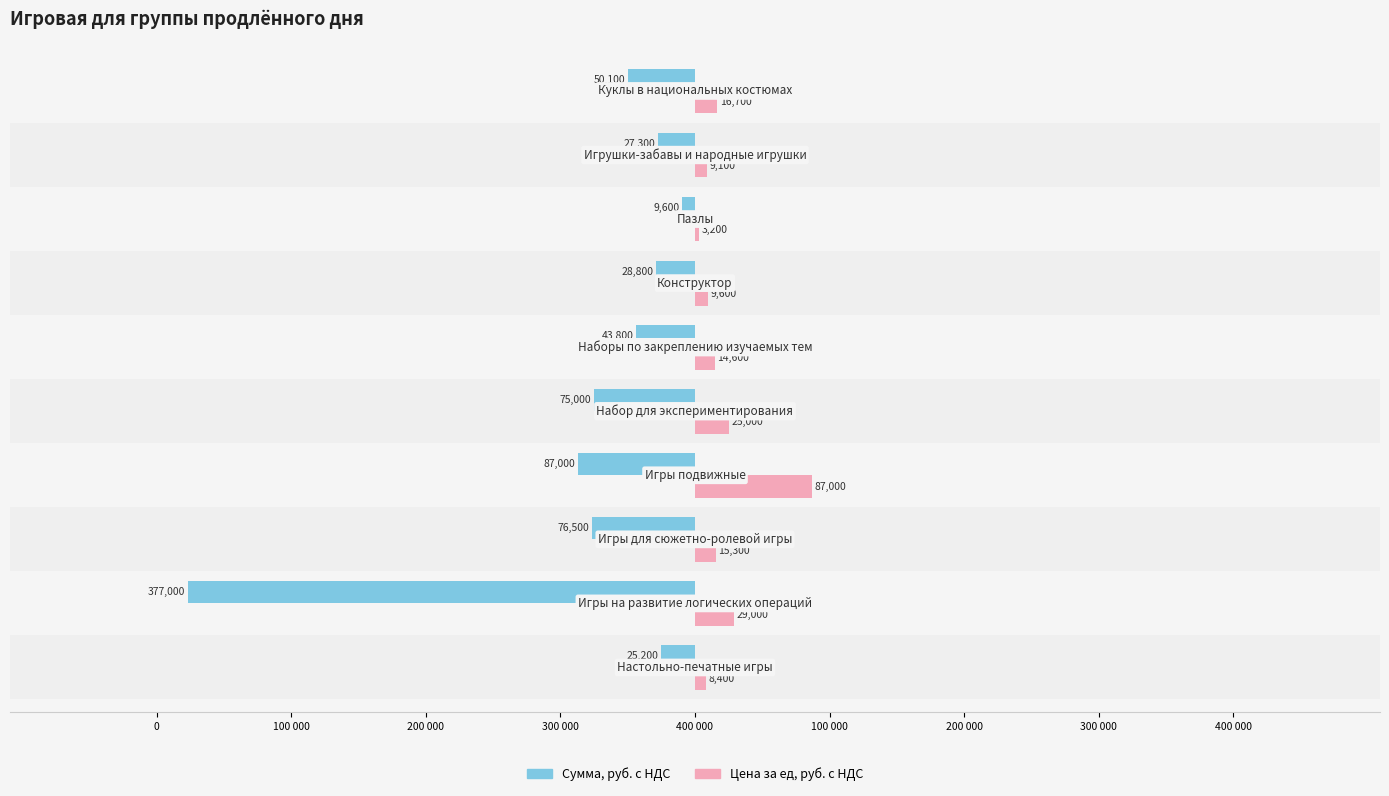

What are all the series names shown in the legend?

Сумма, руб. с НДС, Цена за ед, руб. с НДС